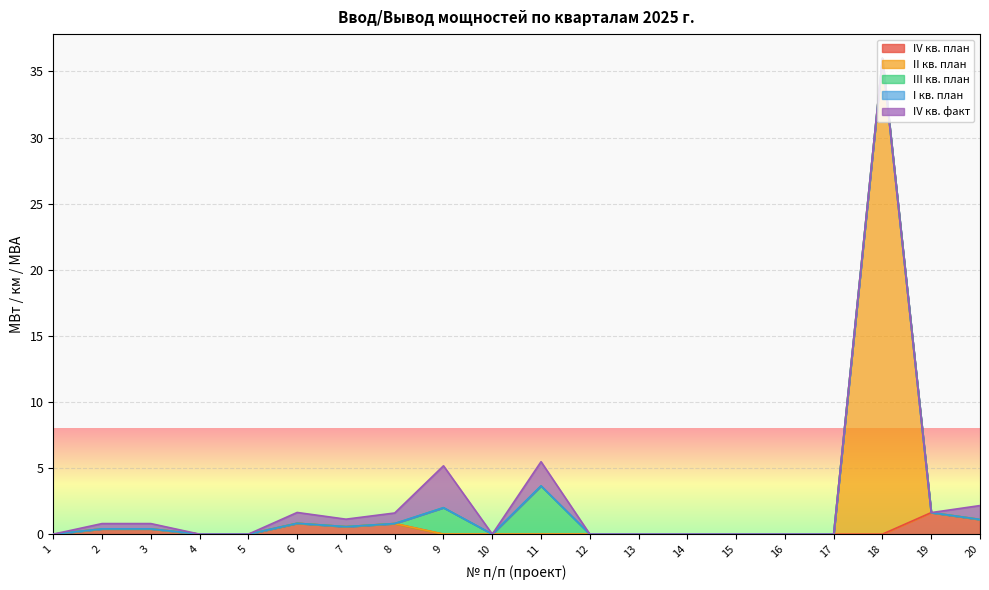

Reading left to right, list all the values displayed in this chart.

IV кв. план: 0.0	0.4	0.4	0.0	0.0	0.8	0.6	0.8	0.0	0.0	0.0	0.0	0.0	0.0	0.0	0.0	0.0	0.0	1.6	1.1
II кв. план: 0.0	0.0	0.0	0.0	0.0	0.0	0.0	0.0	0.0	0.0	0.0	0.0	0.0	0.0	0.0	0.0	0.0	36.0	0.0	0.0
III кв. план: 0.0	0.0	0.0	0.0	0.0	0.0	0.0	0.0	2.0	0.0	3.6	0.0	0.0	0.0	0.0	0.0	0.0	0.0	0.0	0.0
I кв. план: 0.0	0.0	0.0	0.0	0.0	0.0	0.0	0.0	0.0	0.0	0.0	0.0	0.0	0.0	0.0	0.0	0.0	0.0	0.0	0.0
IV кв. факт: 0.0	0.4	0.4	0.0	0.0	0.8	0.6	0.8	3.2	0.0	1.8	0.0	0.0	0.0	0.0	0.0	0.0	0.0	0.0	1.1